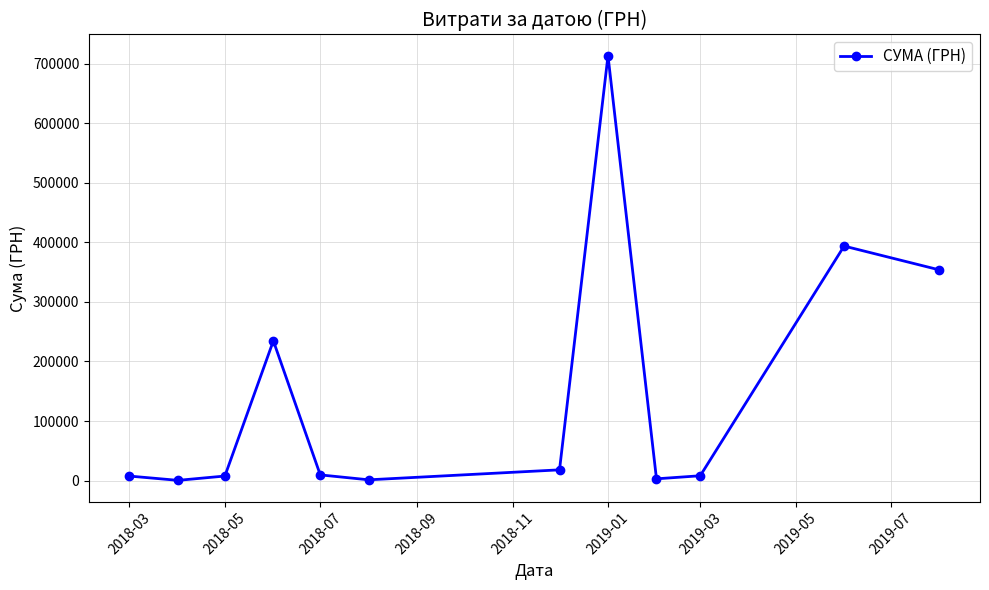

How many points are lower than both their immediate neighbors (excluding endpoints)?

3